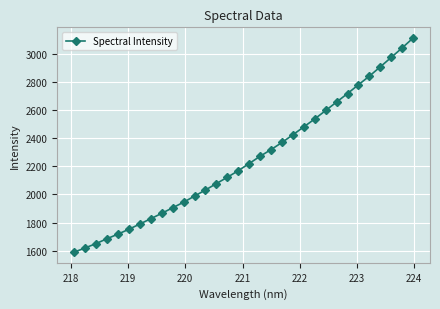

What is the value of the 27th point from the left?

2782.5